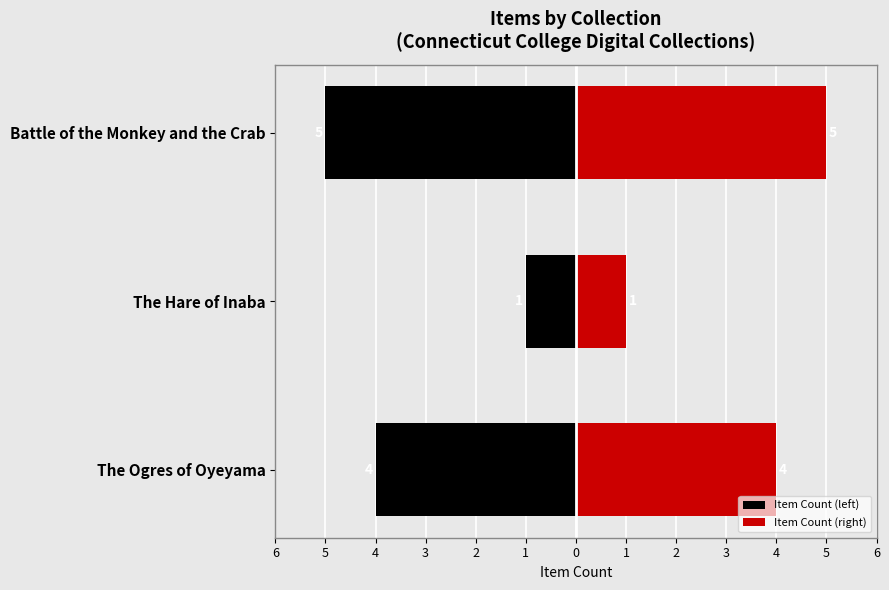

Reading right to left, transcribe all the data shown in this chart.

Item Count (left): -5	-1	-4
Item Count (right): 5	1	4